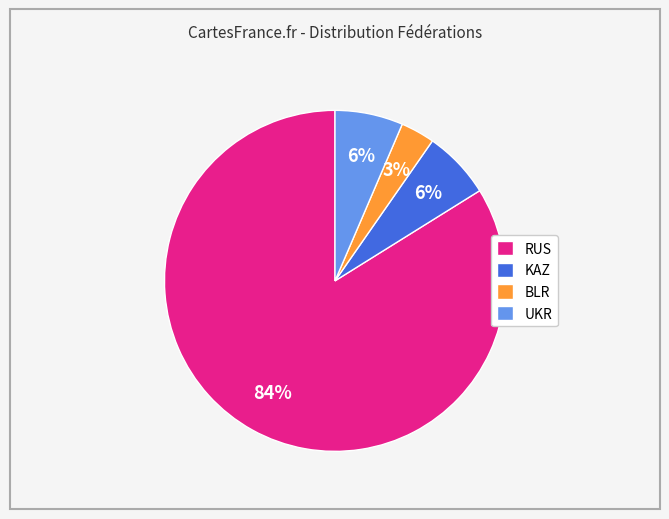

Is there a majority slice in this chart?

Yes